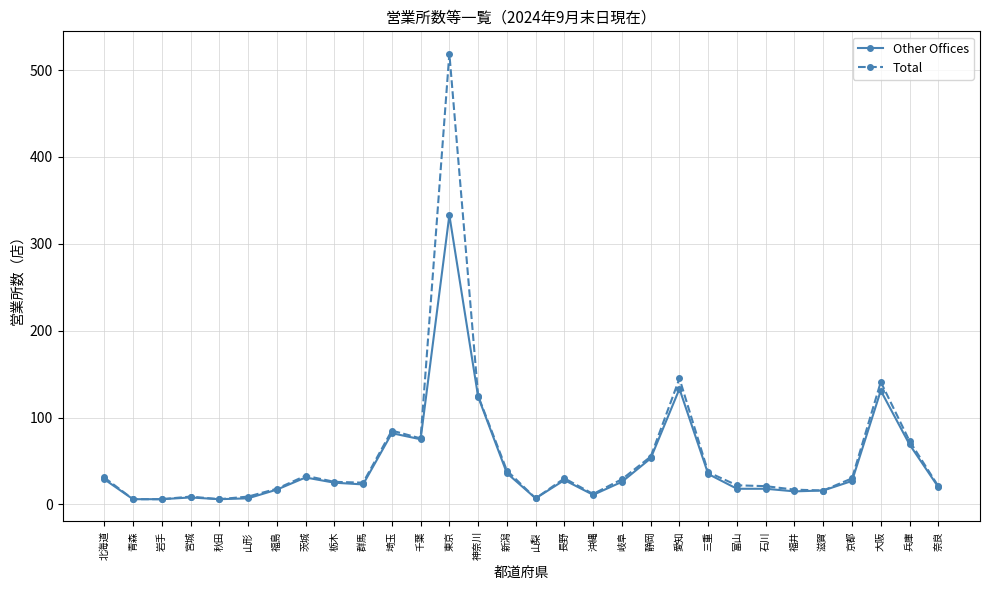

Which series has the widest spread of values?

Total